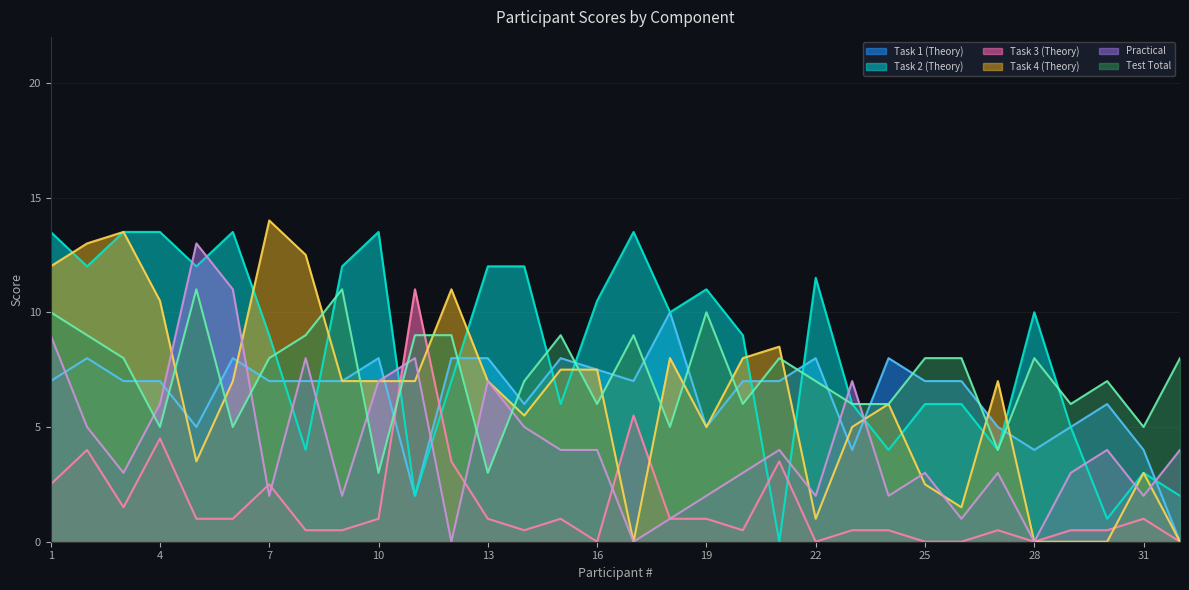

What is the maximum value shown in the chart?

14.0